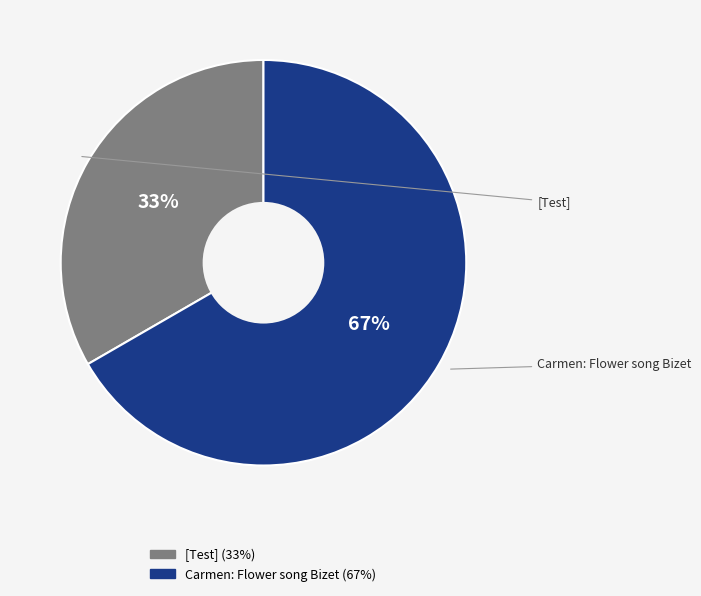

How many segments does this pie chart have?

2